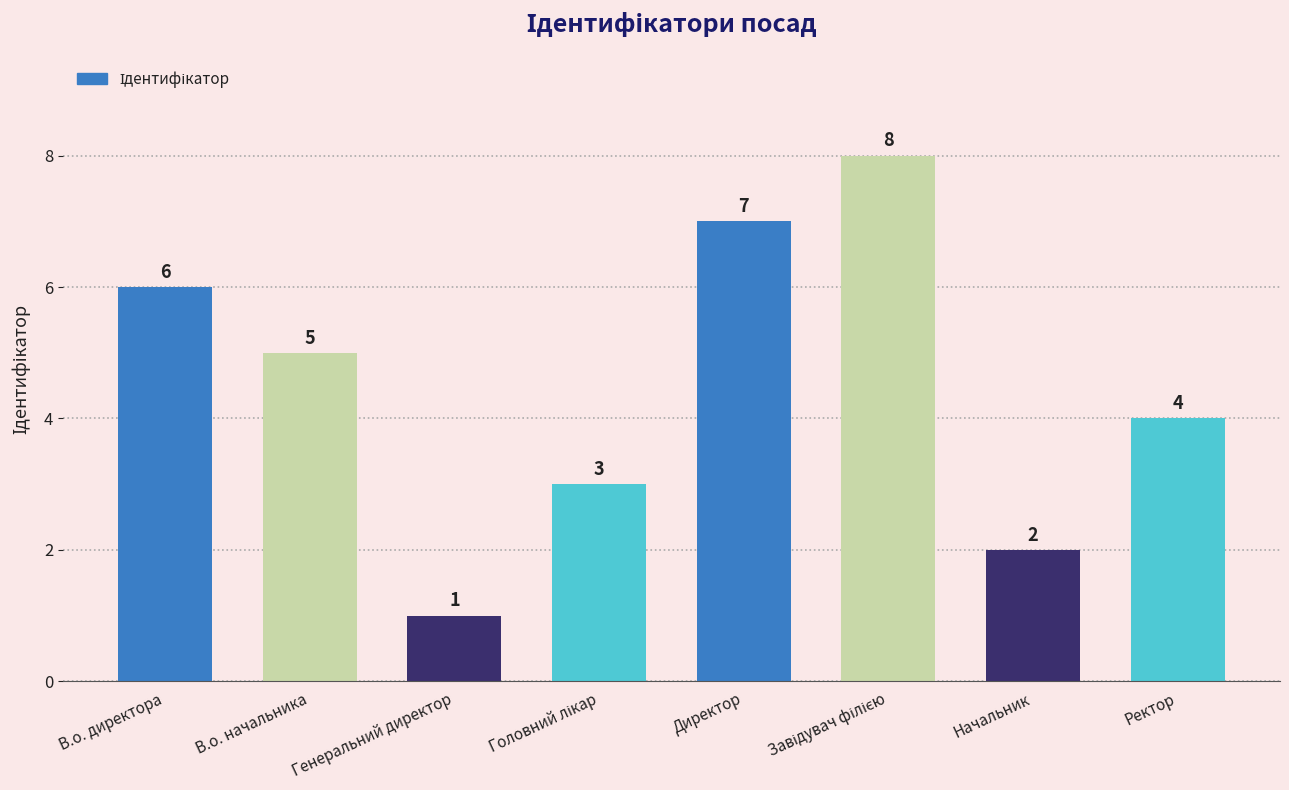

What is the difference between the maximum and second lowest values?

6